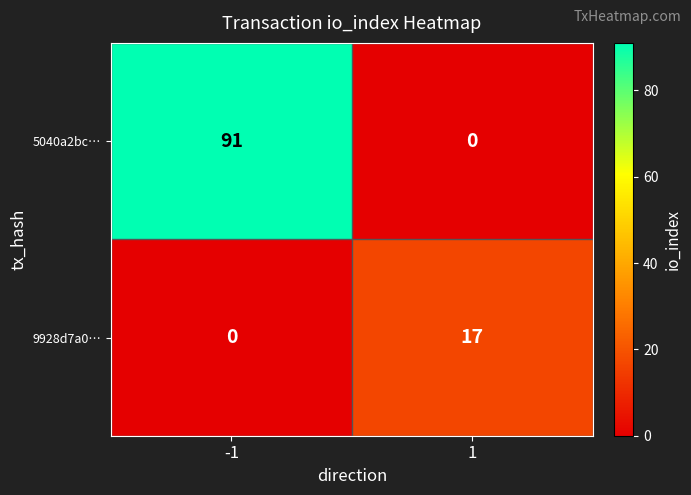

How many distinct data groups are displayed?

2